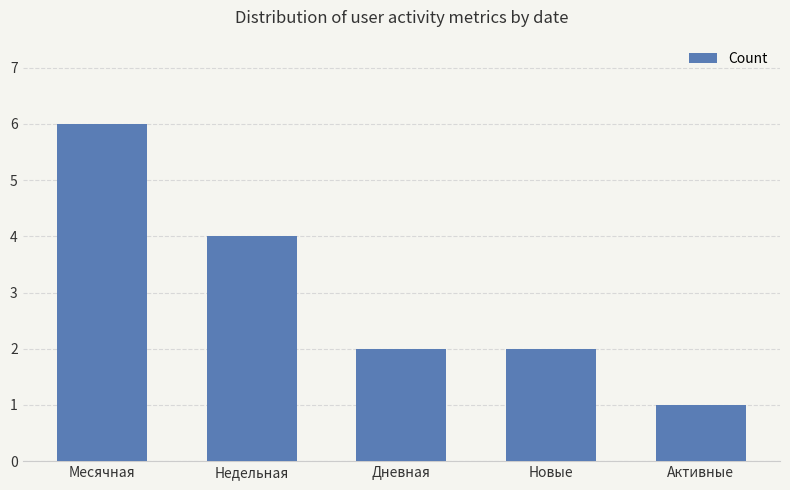

At which category does the chart reach its peak across all series?

Месячная